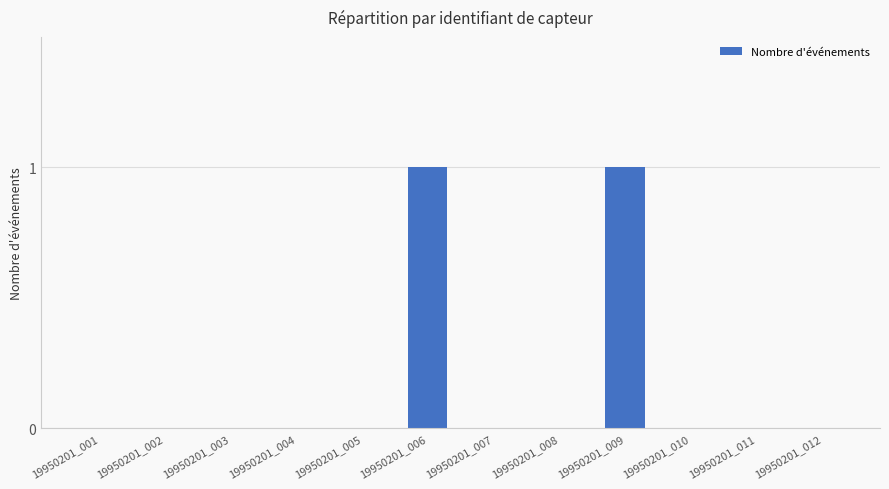

Which has a higher value, 19950201_009 or 19950201_002?

19950201_009